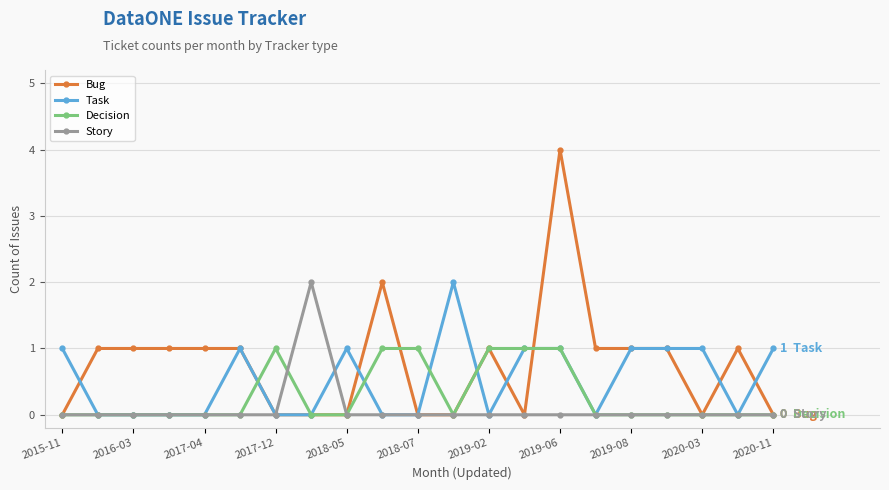

Does the chart have visible grid lines?

Yes